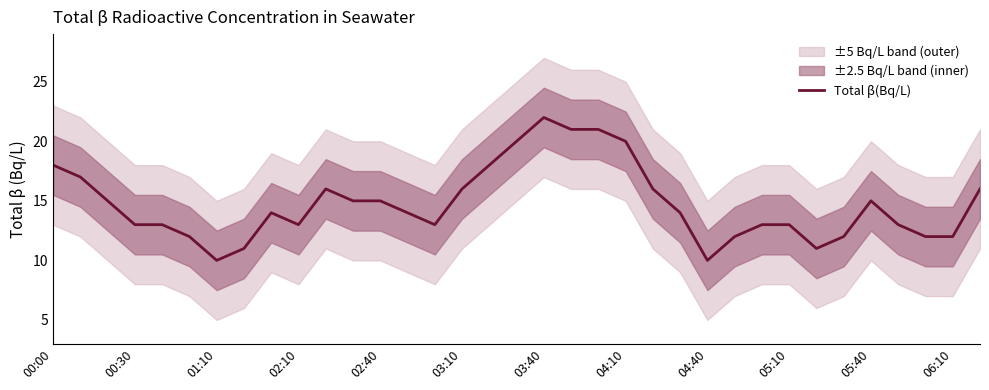

How many values exceed 14?

16